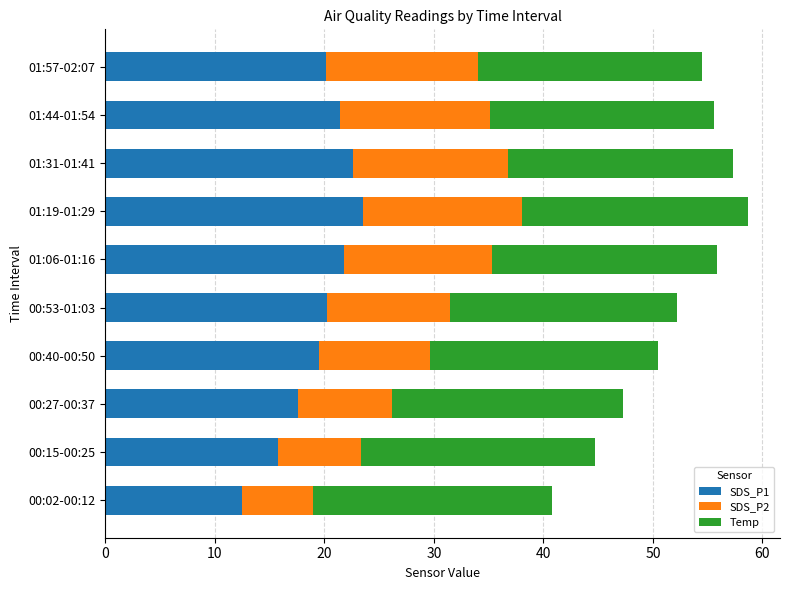

Is it true that SDS_P1 equals 20.1 at 01:57-02:07?

True